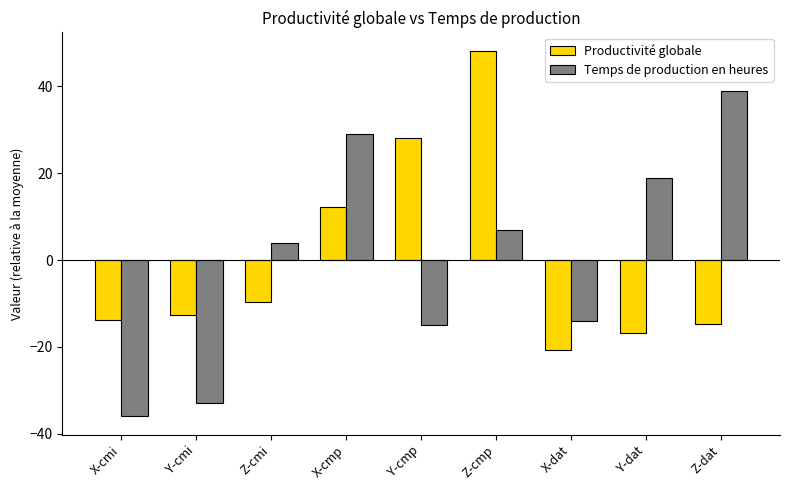

What is the difference between the Temps de production en heures values at X-dat and X-cmp?

43.0